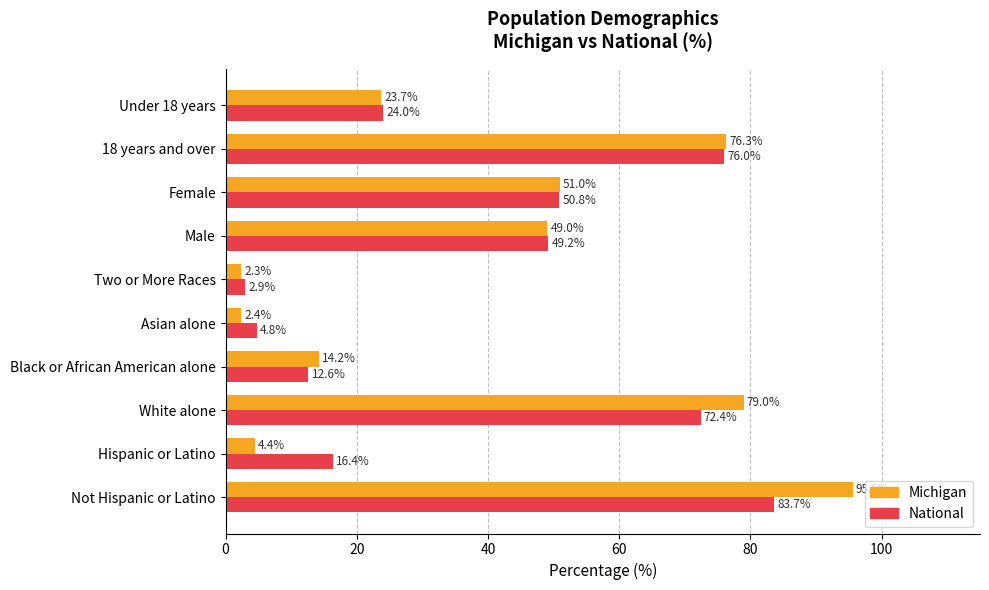

How many values in the Michigan series exceed 49?

5